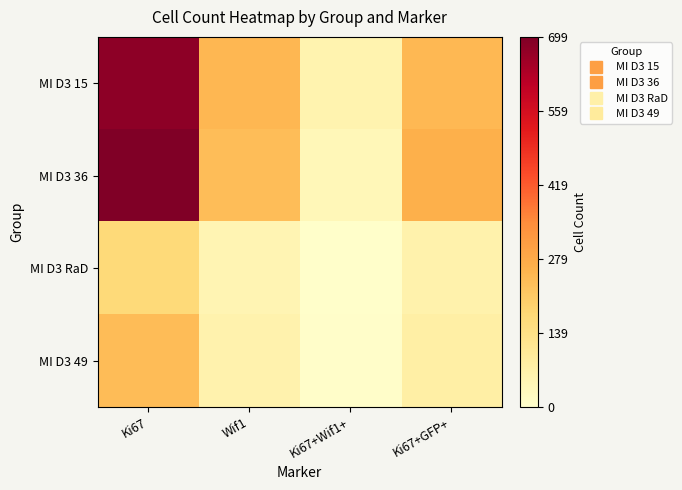

How many distinct data groups are displayed?

4